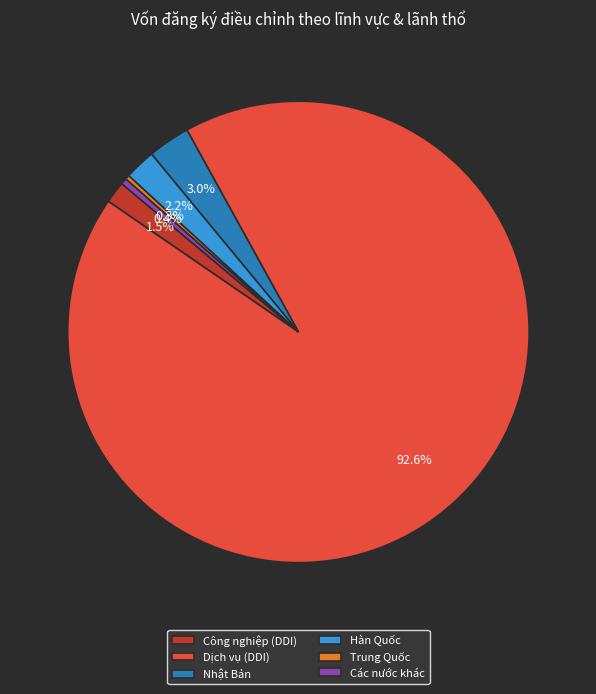

To the nearest percent, what is the difference between the largest and smallest slice percentages?

92%